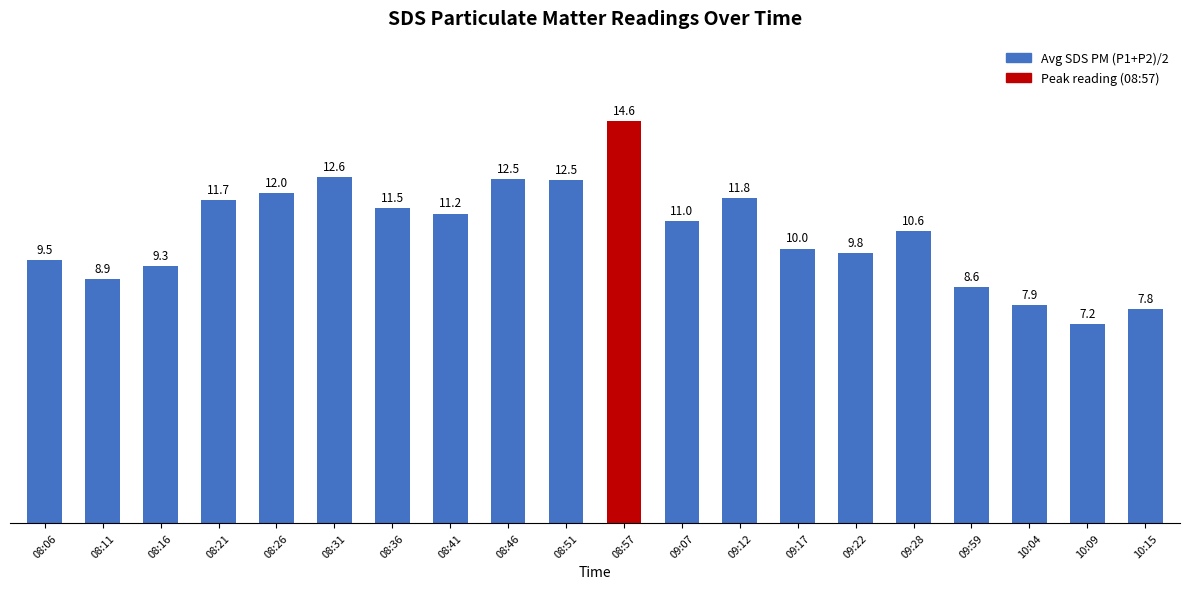

How many values exceed 10?

11